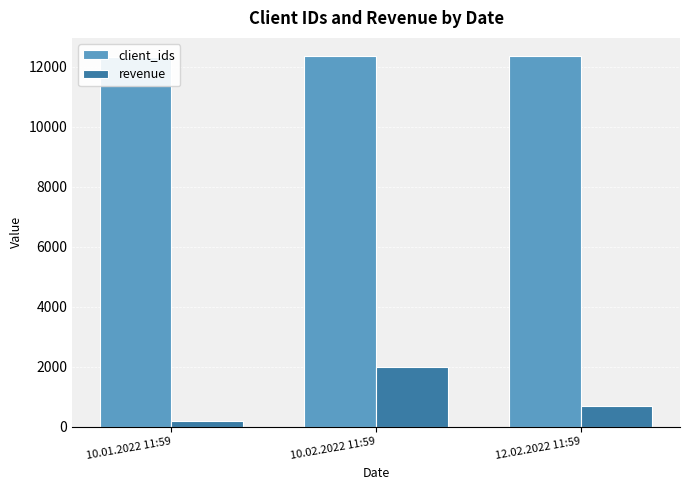

At 10.02.2022 11:59, list the series in order from smallest to largest.

revenue, client_ids